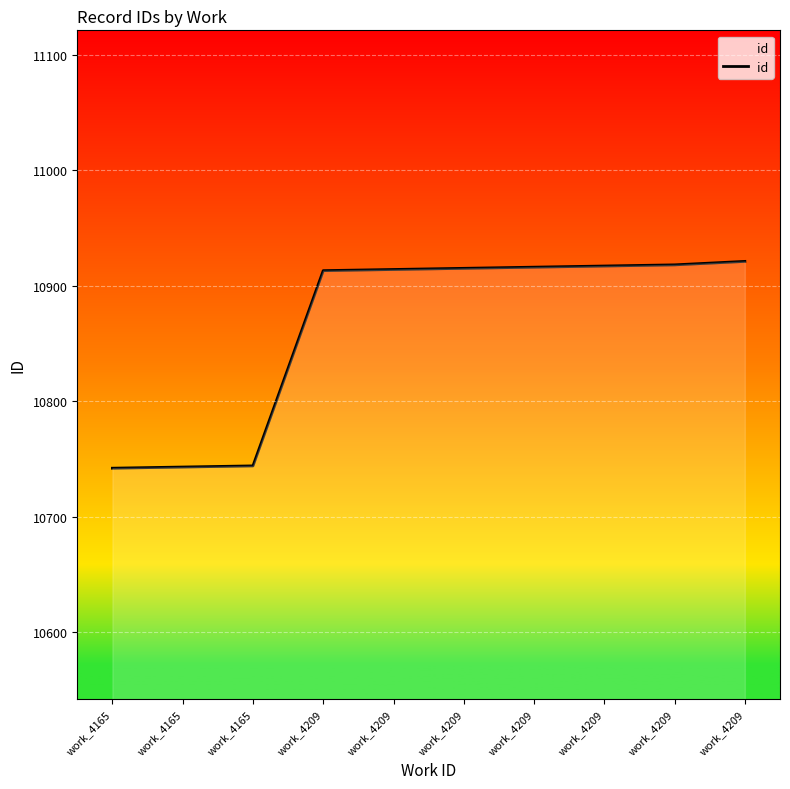

What is the ratio of the value at work_4209 to the value at work_4209?

1.0